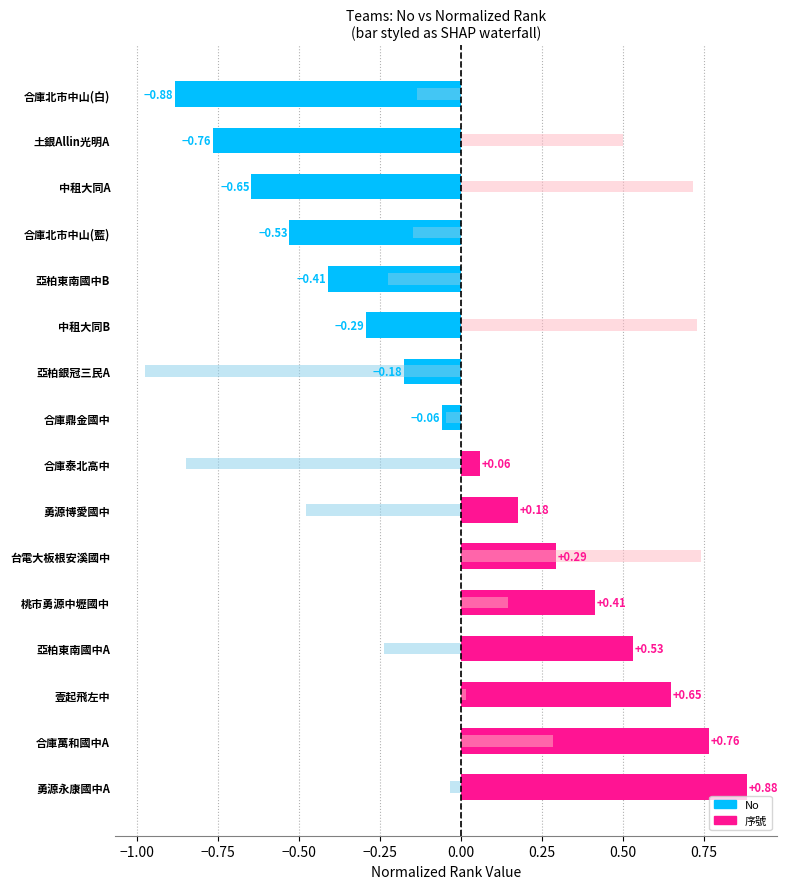

Which has a higher value, 合庫鼎金國中 or 合庫北市中山(藍)?

合庫鼎金國中